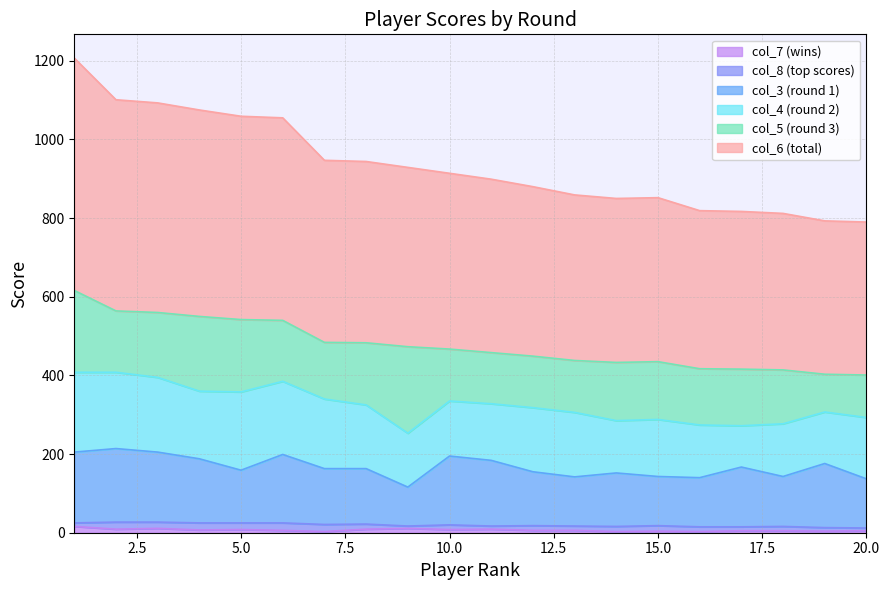

True or false: col_3 has more than 0 points higher than both neighbors.

True